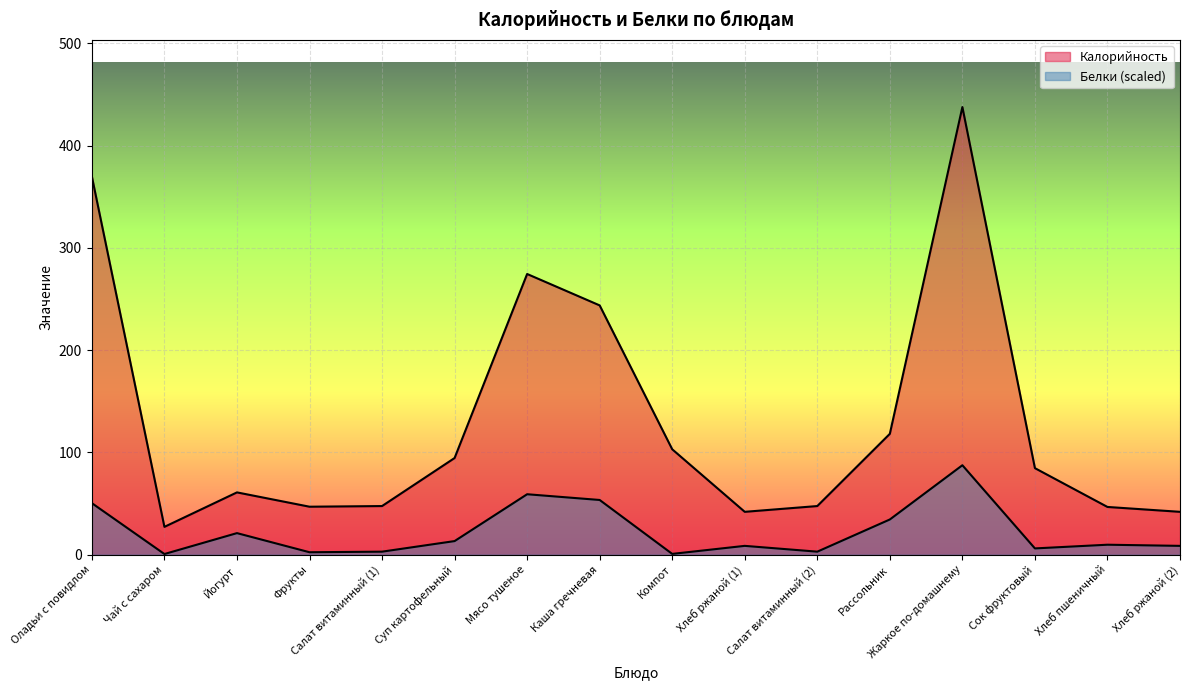

How many data points in Белки are above 9?

8